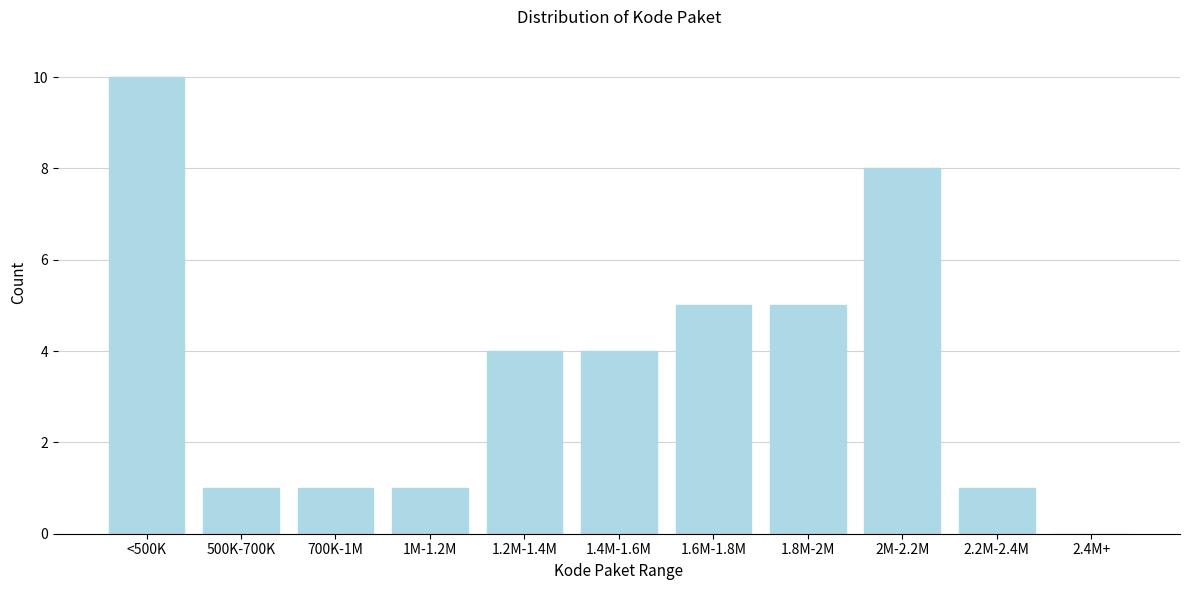

Reading right to left, transcribe all the data shown in this chart.

2.4M+=0	2.2M-2.4M=1	2M-2.2M=8	1.8M-2M=5	1.6M-1.8M=5	1.4M-1.6M=4	1.2M-1.4M=4	1M-1.2M=1	700K-1M=1	500K-700K=1	<500K=10